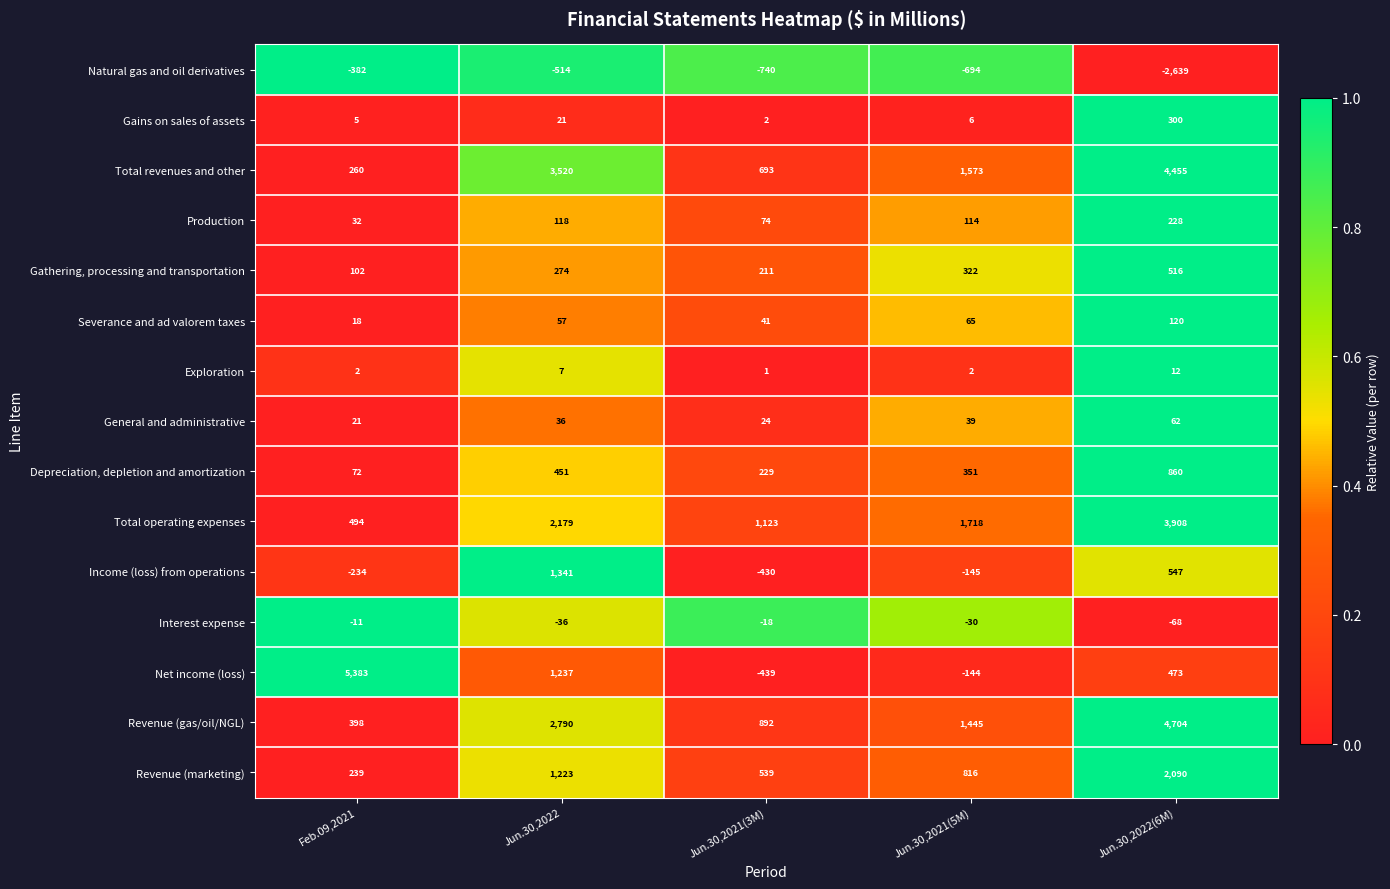

What is the spread (max minus min) of values at Feb.09,2021?

5765